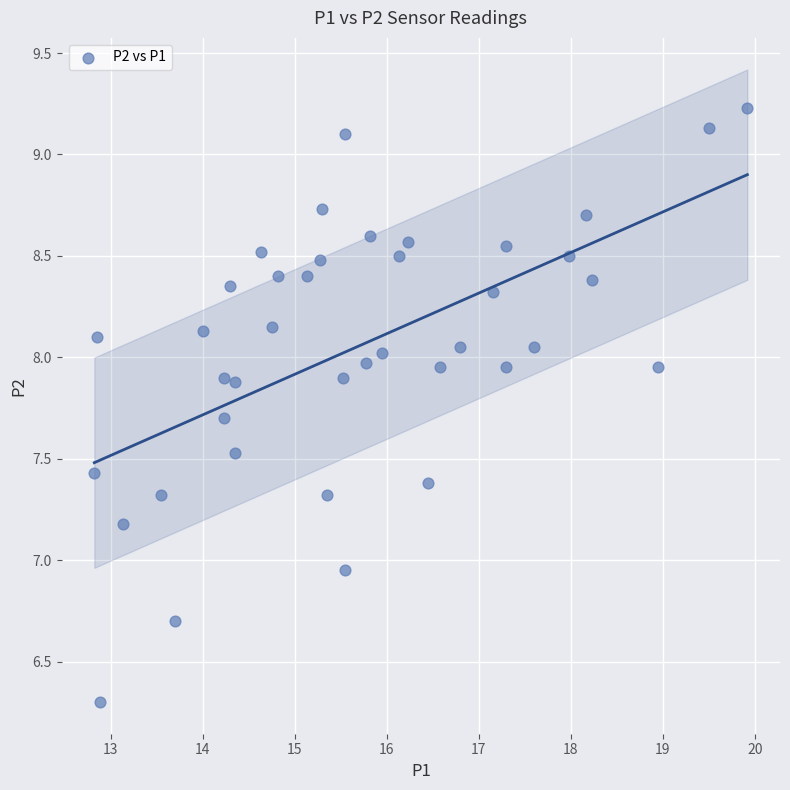

What is the range of X values (max minus min)?

7.1